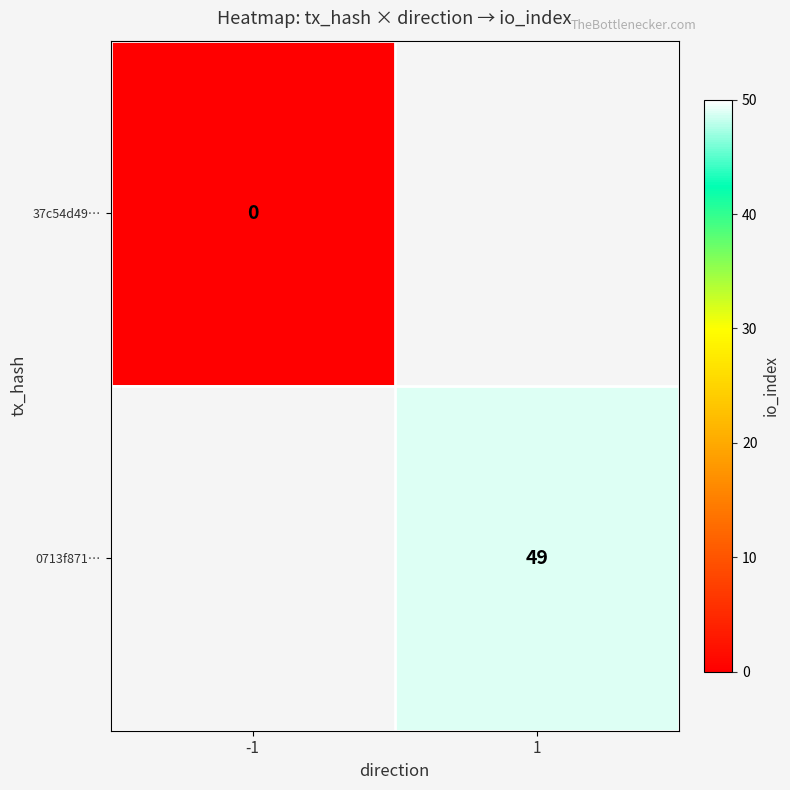

Is it true that 0713f871… equals 11 at 1?

False